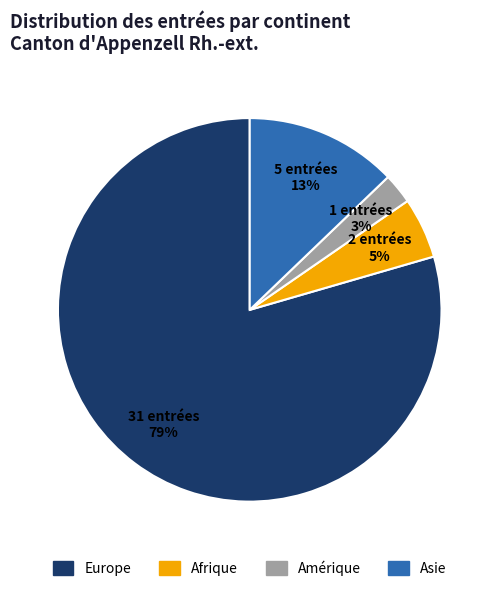

Is the sum of Europe and Afrique greater than half?

Yes